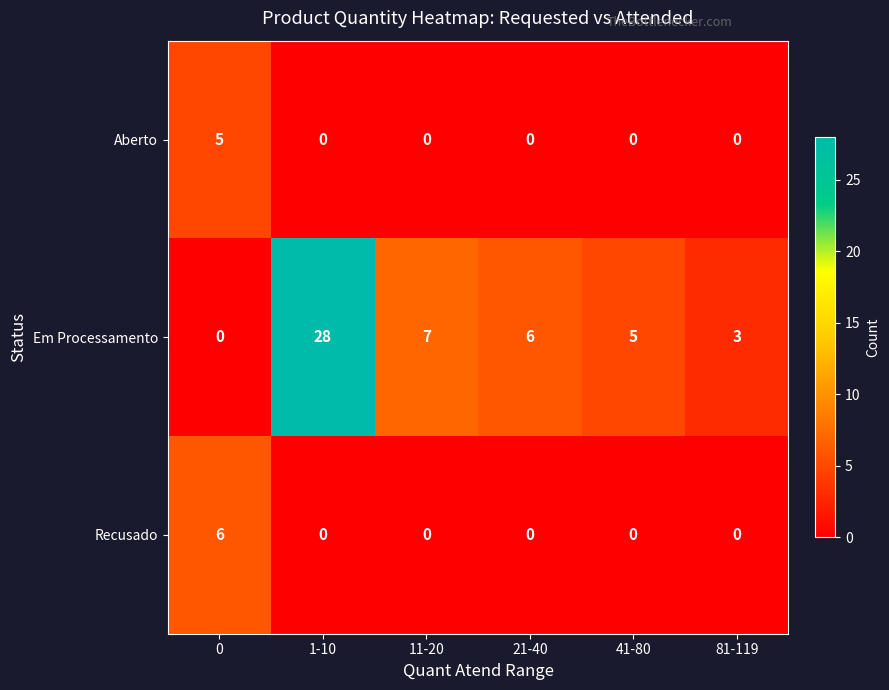

Count the number of categories in the chart.

6